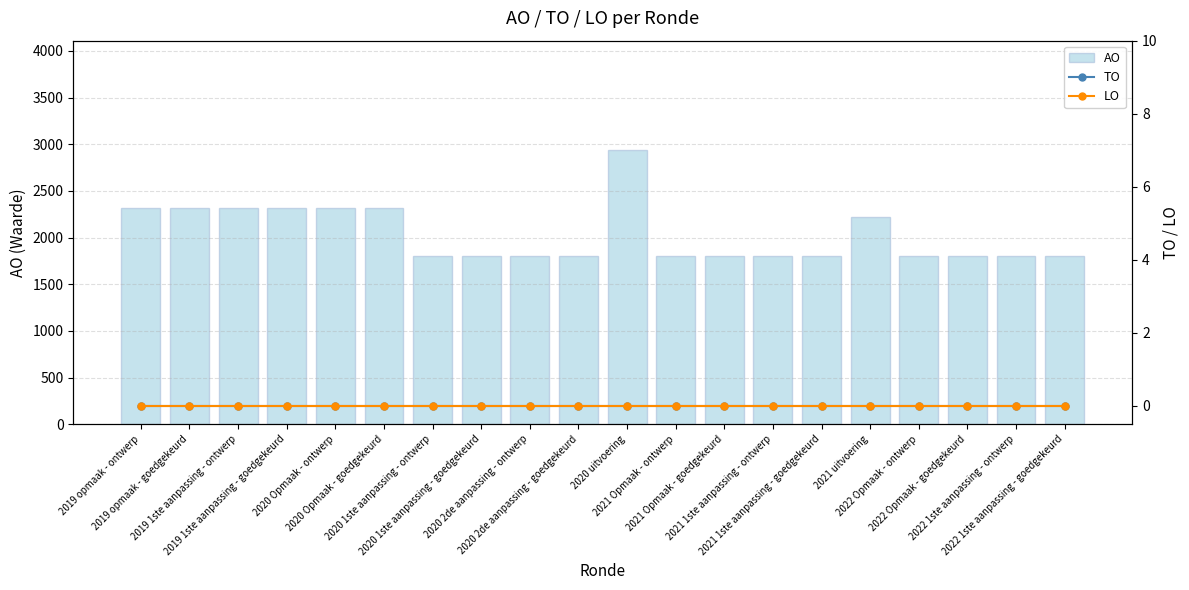

Are the bars horizontal?

No